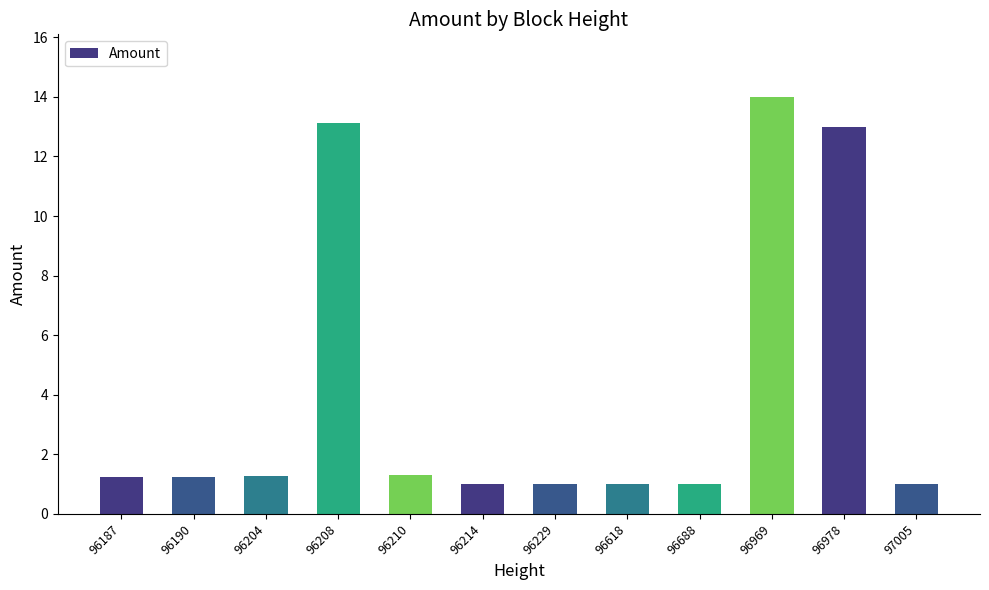

Is it true that the value at 96969 is 14.0?

True